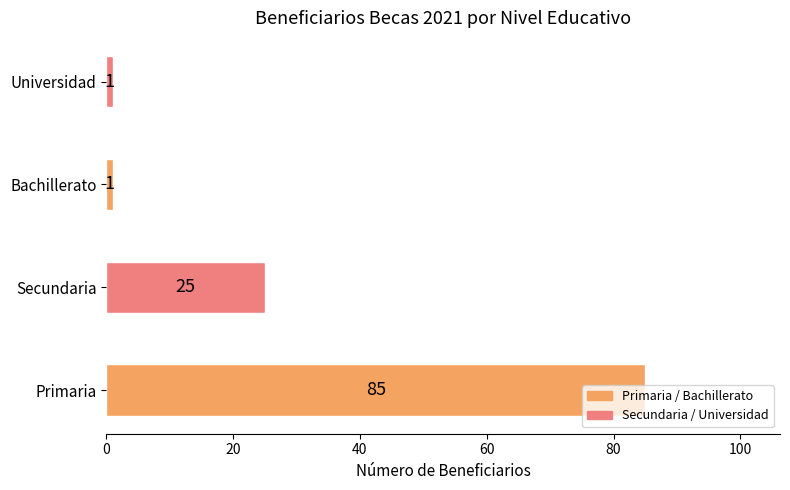

What is the change in value from Primaria to Bachillerato?

-84